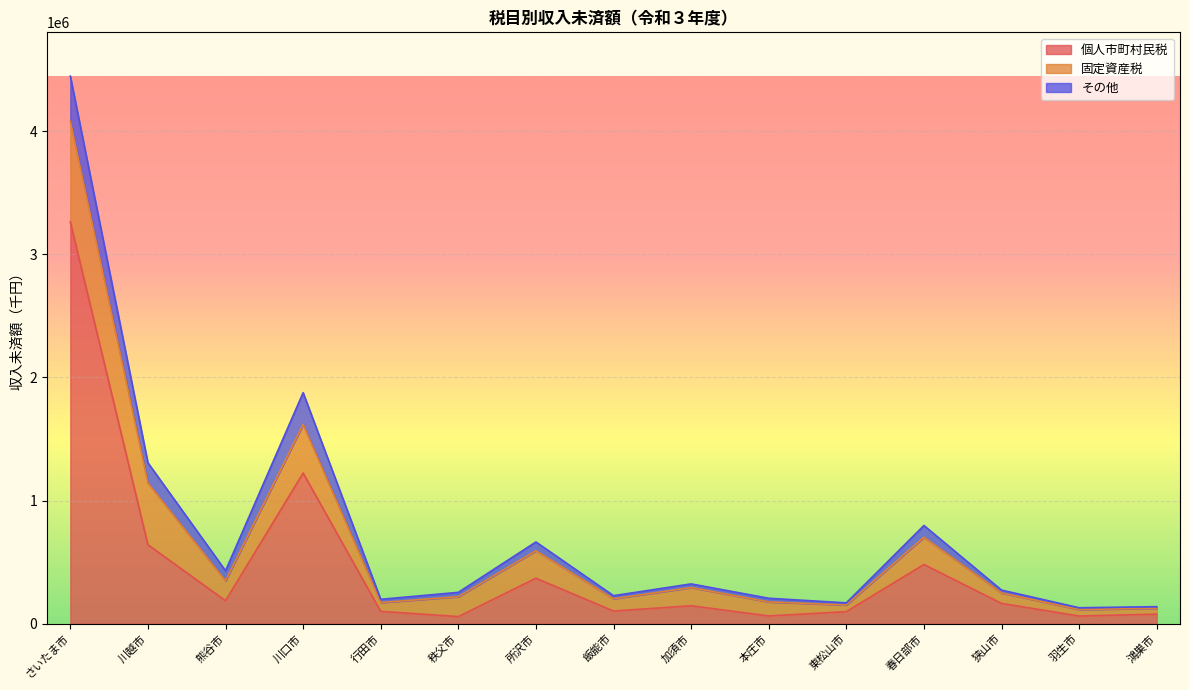

At which label does 個人市町村民税 first exceed 145829?

さいたま市